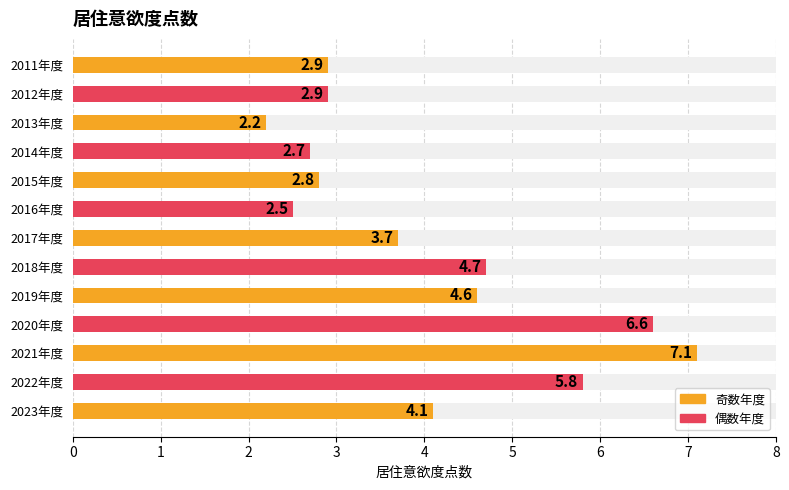

Reading left to right, transcribe all the data shown in this chart.

2.9	2.9	2.2	2.7	2.8	2.5	3.7	4.7	4.6	6.6	7.1	5.8	4.1